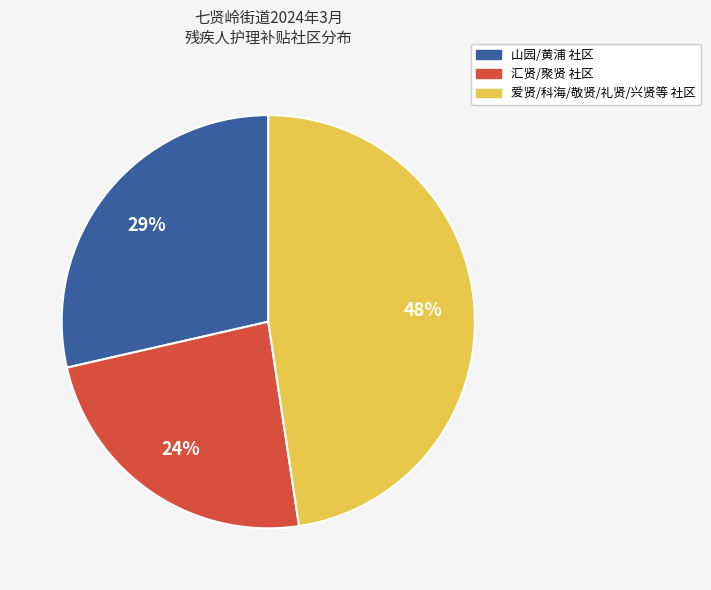

To the nearest percent, what is the combined percentage of 爱贤/科海/敬贤/礼贤/兴贤等 社区 and 汇贤/聚贤 社区?

71%